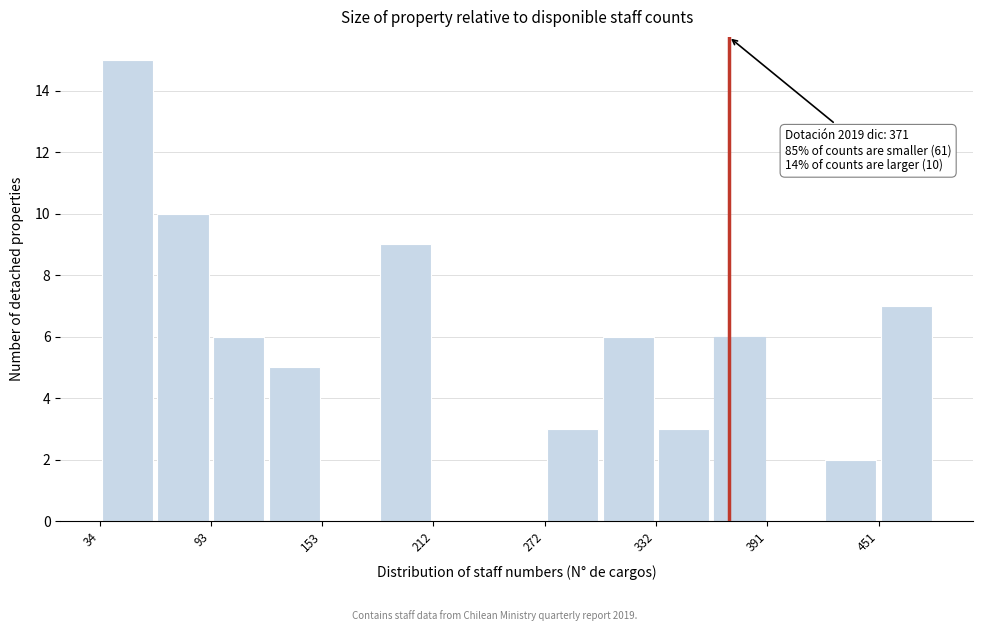

Read against the x-axis, roughly where is the centre of the tallest bar?

50